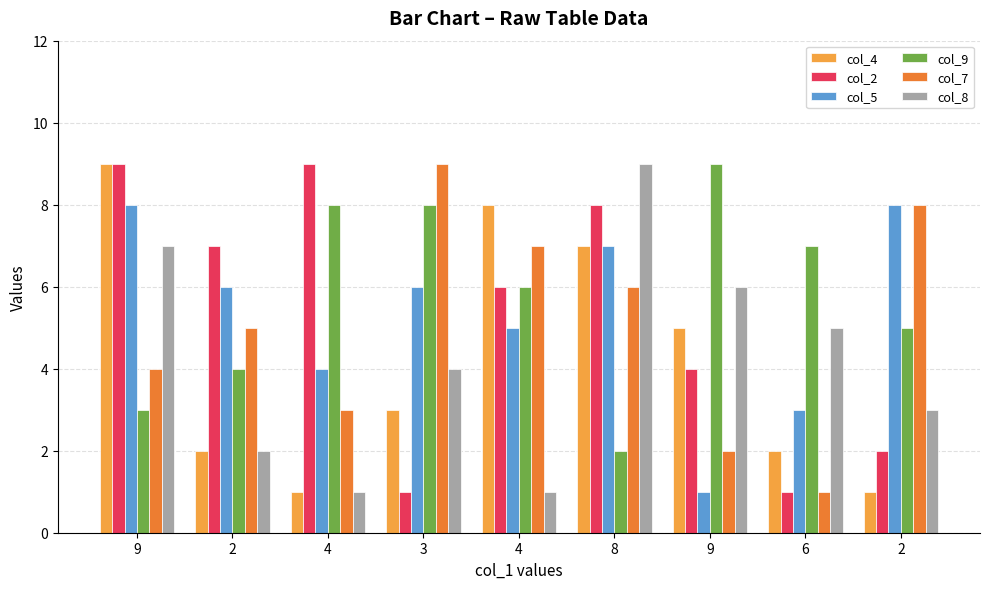

Count the col_5 values in the range 4 to 7.

5